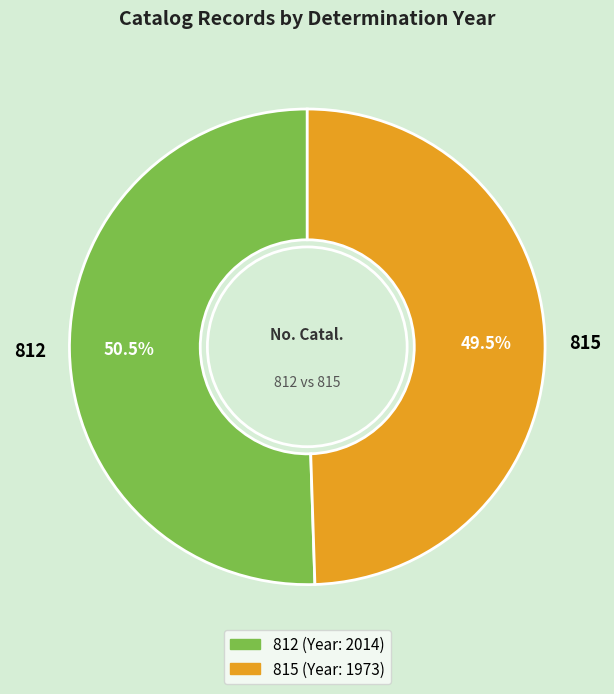

Rank the categories by value from highest to lowest.

812, 815